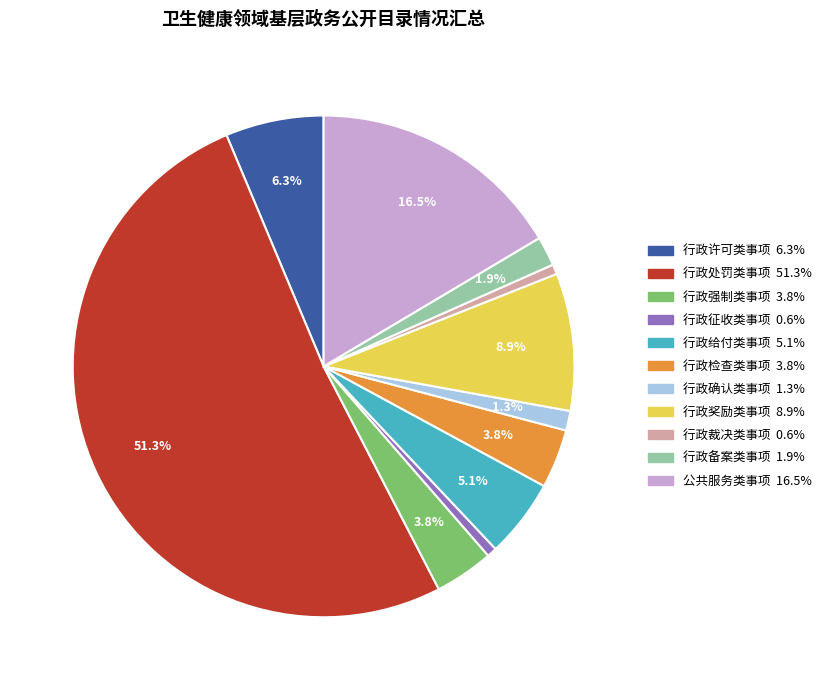

To the nearest percent, what percentage of the pie is 行政确认类事项?

1%